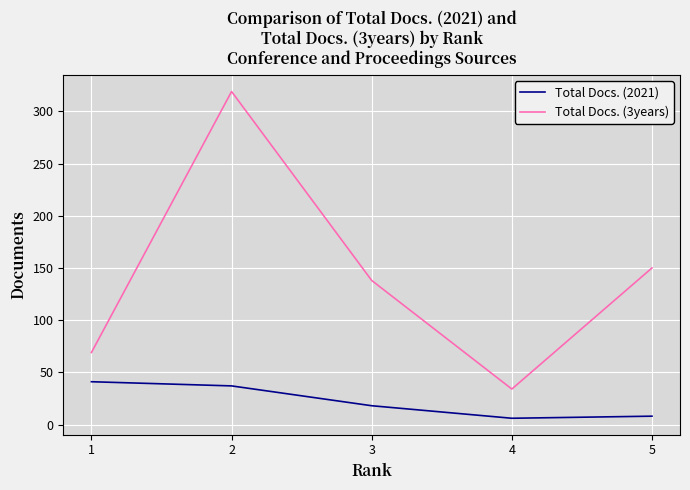

The Total Docs. (2021) series shows 59 at 1. True or false?

False